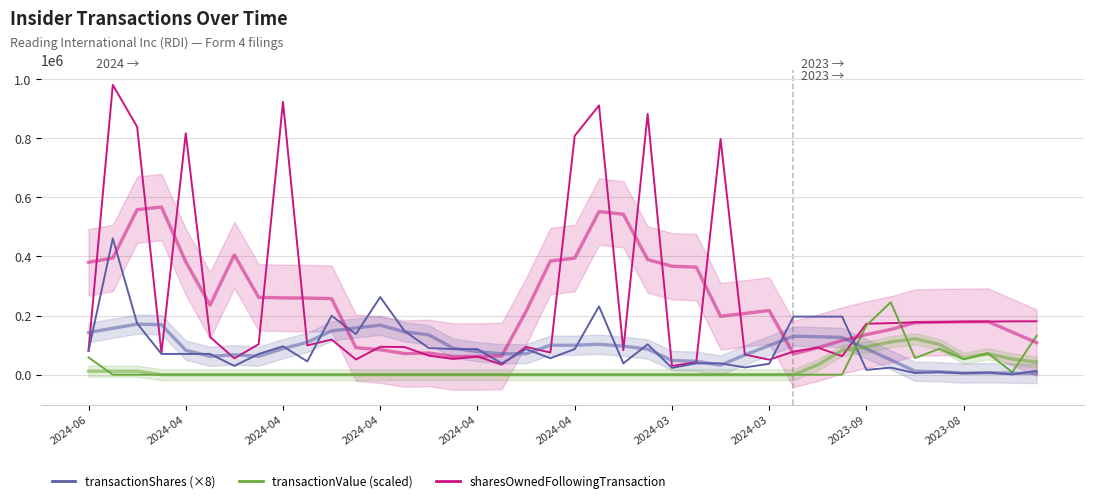

What is the minimum value for transactionShares (×8)?

800.0